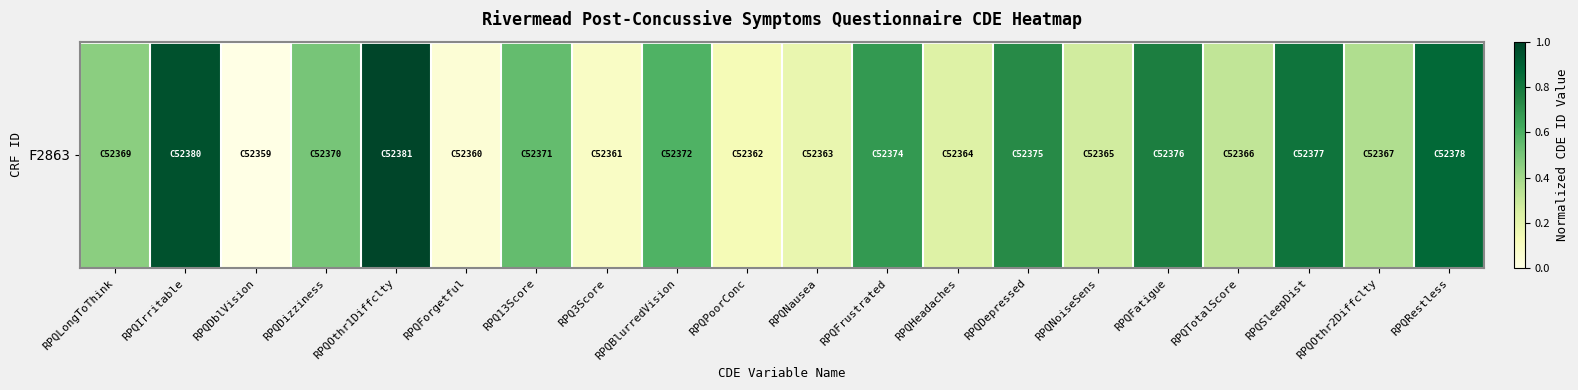

Reading right to left, transcribe all the data shown in this chart.

0.9	0.4	0.8	0.3	0.8	0.3	0.7	0.2	0.7	0.2	0.1	0.6	0.1	0.5	0.0	1.0	0.5	0.0	1.0	0.5